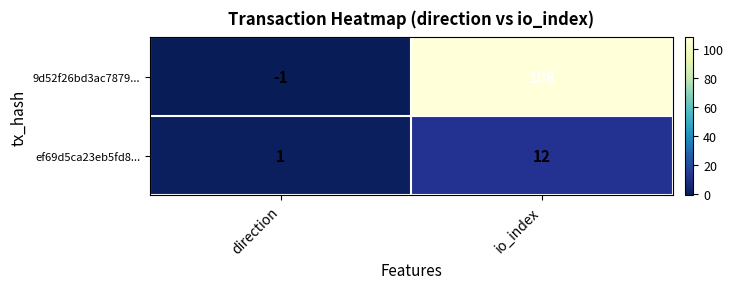

Rank the series by their average value, from lowest to highest.

ef69d5ca23eb5fd8..., 9d52f26bd3ac7879...